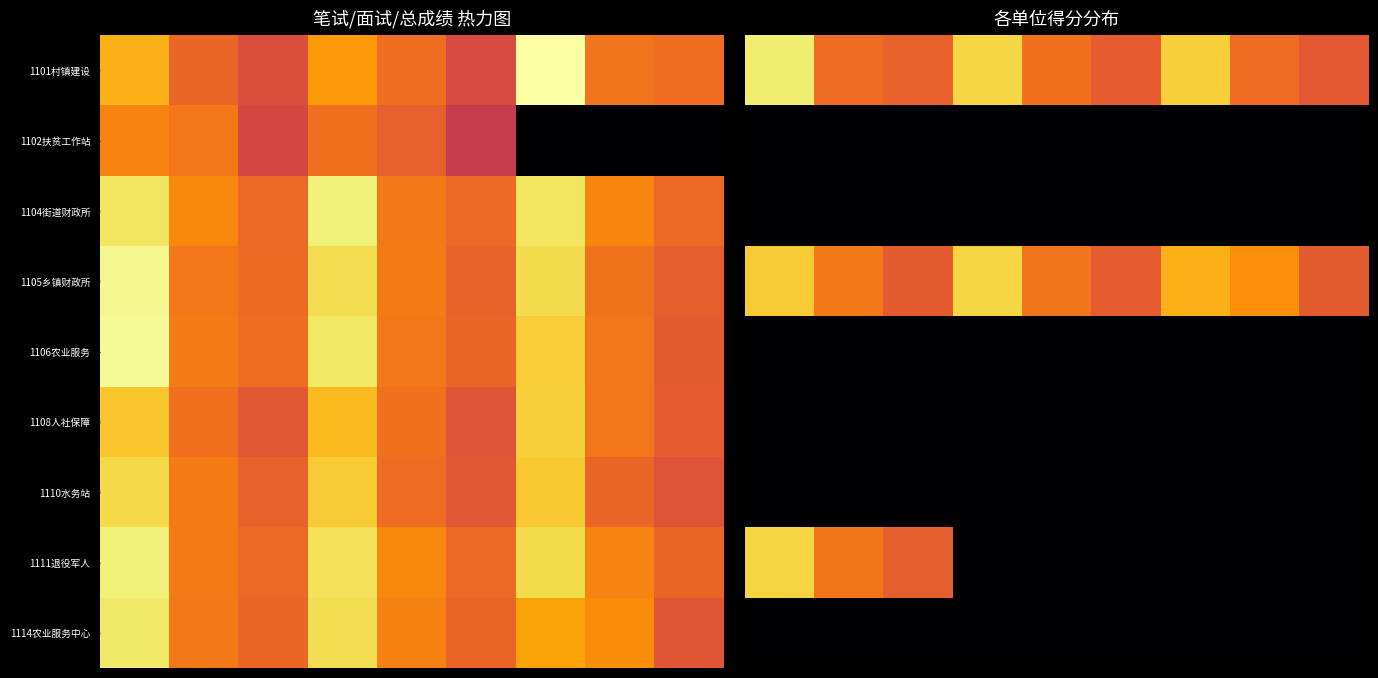

List the series in order of their peak value, highest first.

1101村镇建设, 1105乡镇财政所, 1111退役军人, 1102扶贫工作站, 1104街道财政所, 1106农业服务, 1108人社保障, 1110水务站, 1114农业服务中心